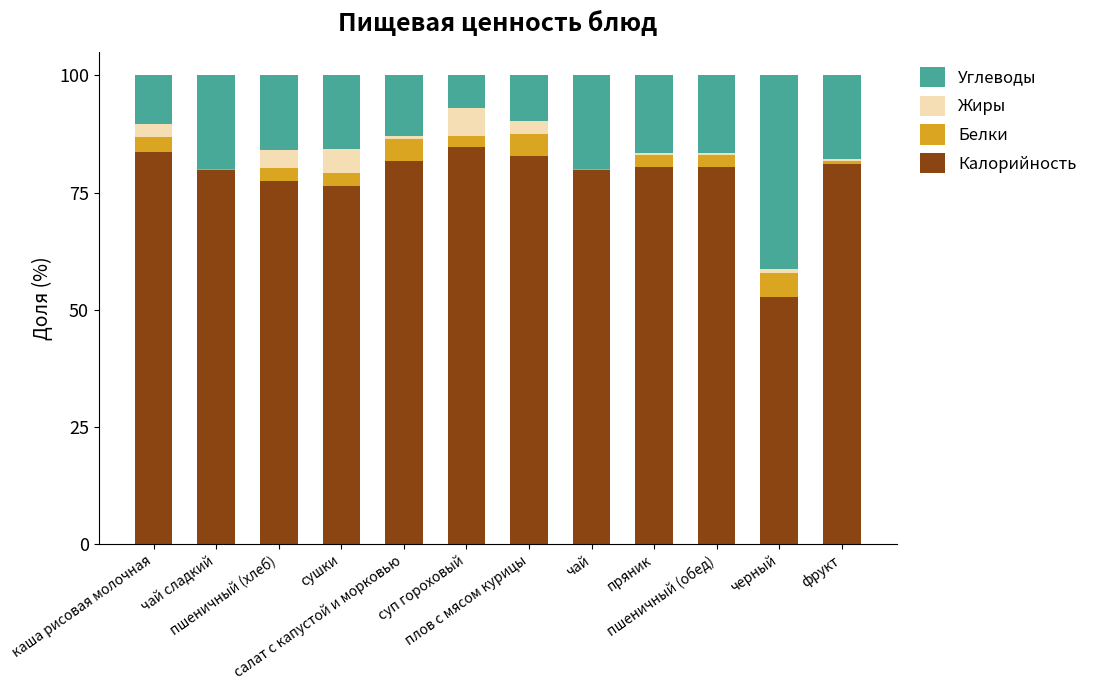

Rank the series by their maximum value, from highest to lowest.

Калорийность, Углеводы, Жиры, Белки